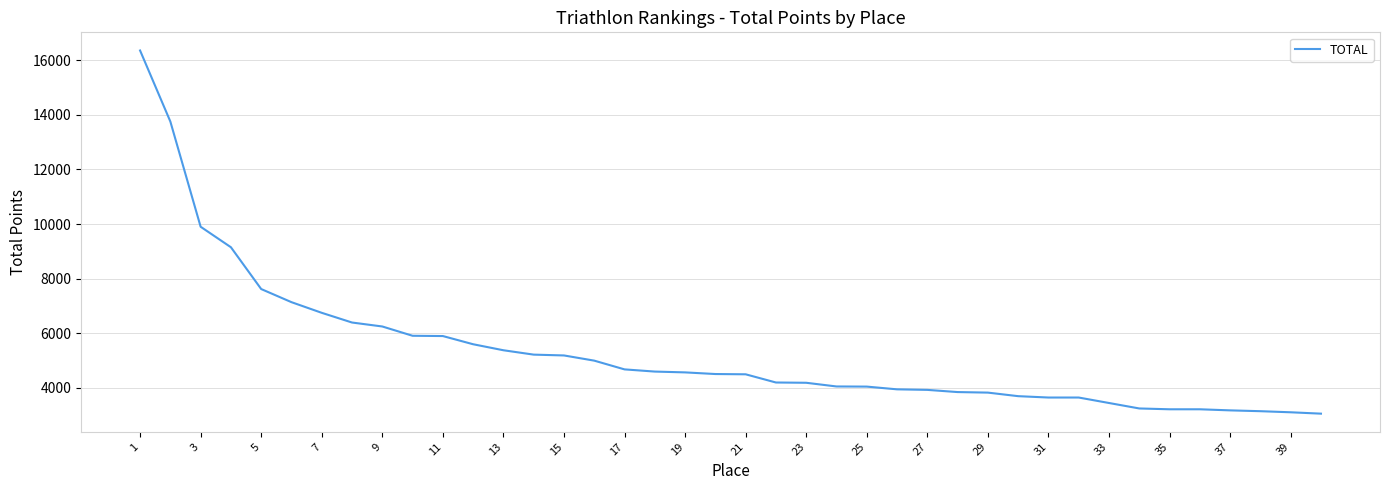

What is the smallest value displayed?

3060